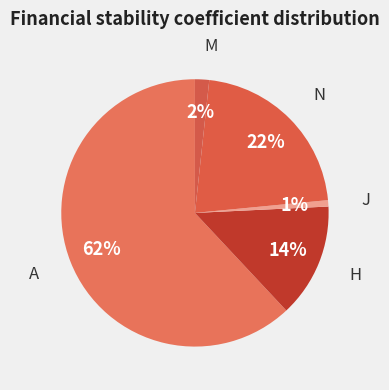

How many slices are in this pie chart?

5